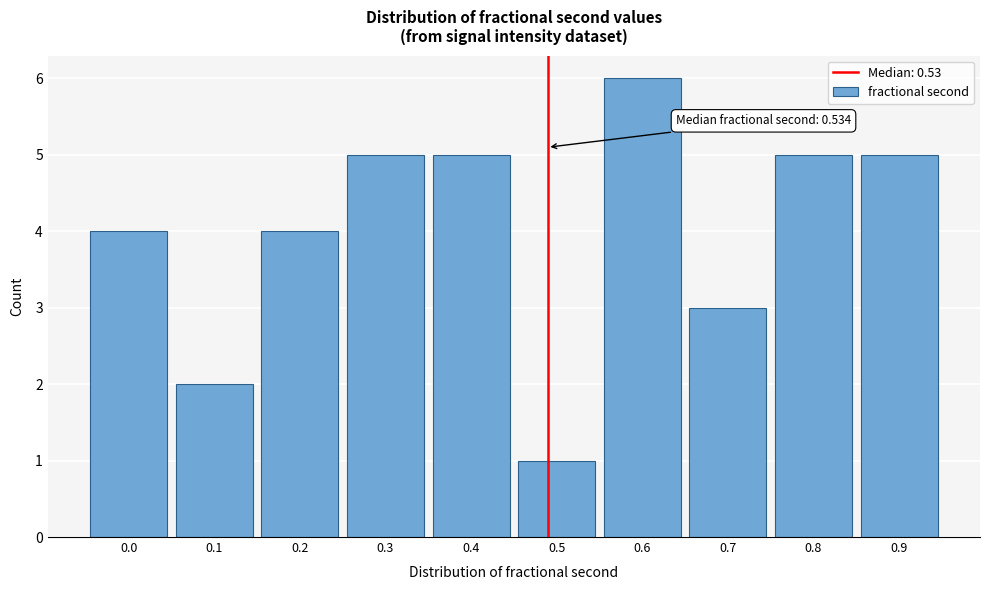

Reading right to left, what are all the values shown in this chart?

5	5	3	6	1	5	5	4	2	4